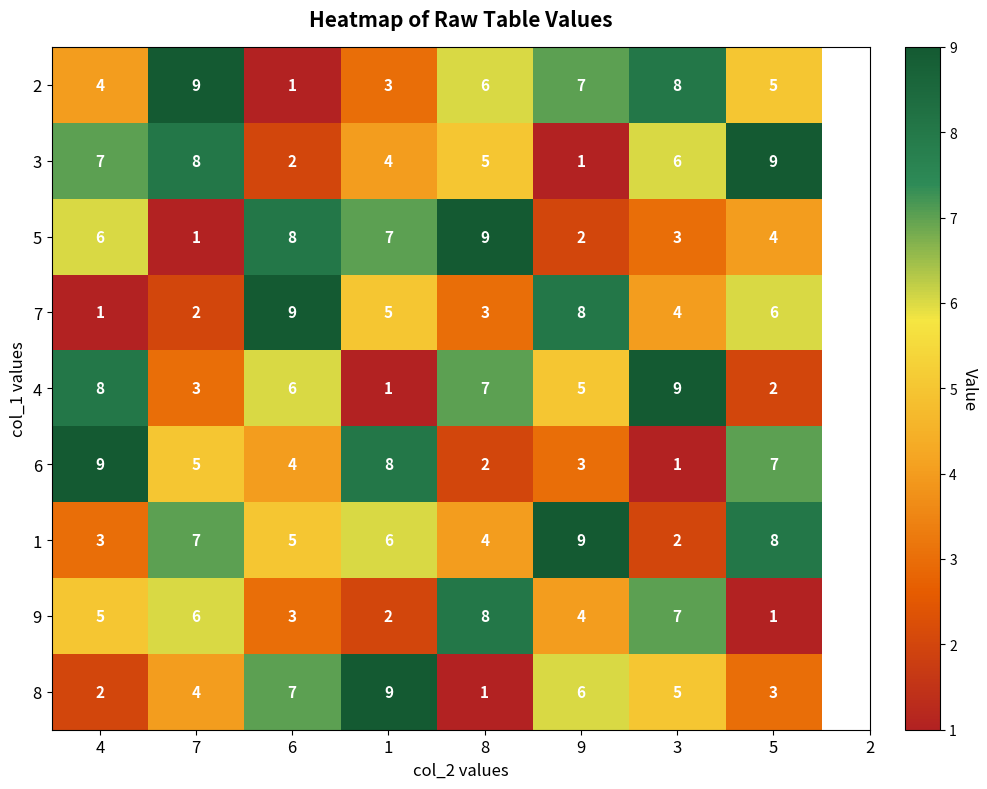

At which label does 4 reach its peak?

3